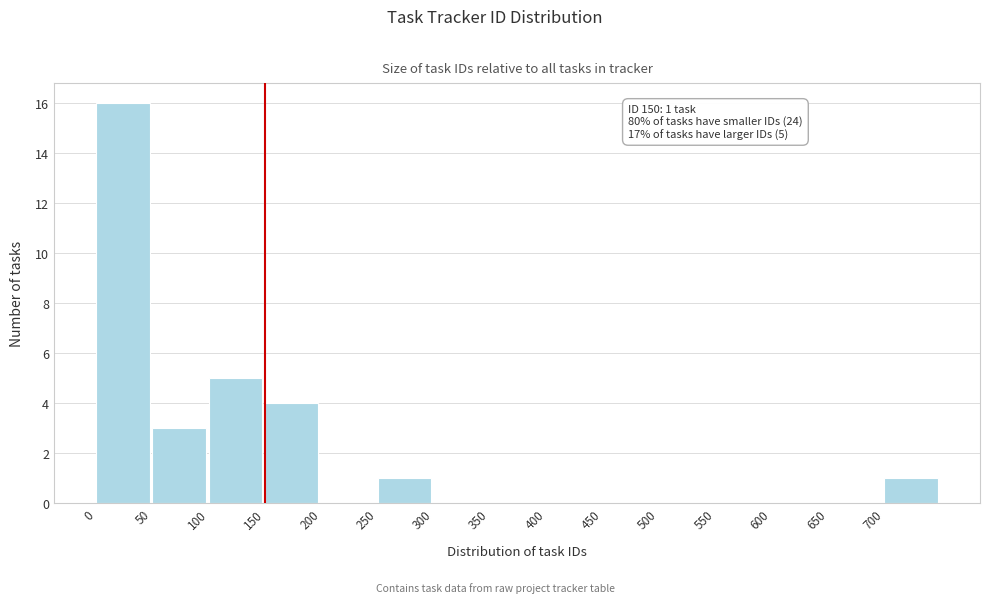

Over which range of the x-axis is the bar tallest?

0 to 50